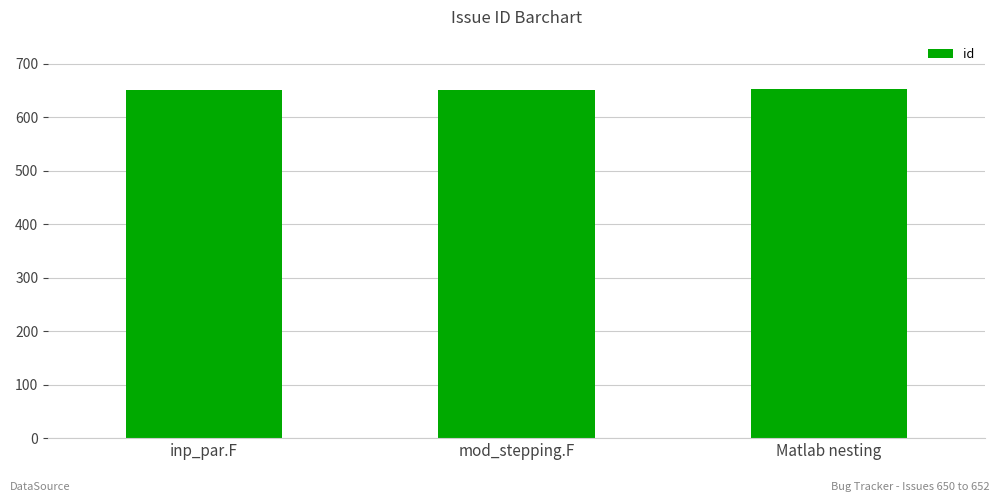

What is the ratio of the value at mod_stepping.F to the value at Matlab nesting?

1.0